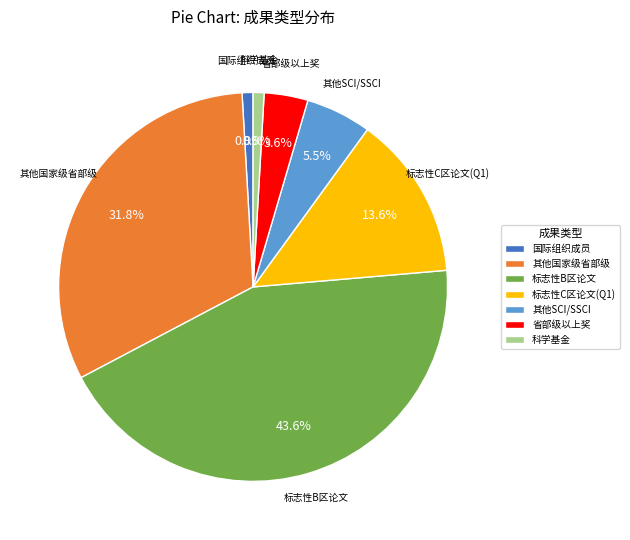

Does 其他国家级省部级 account for over 50% of the chart?

No